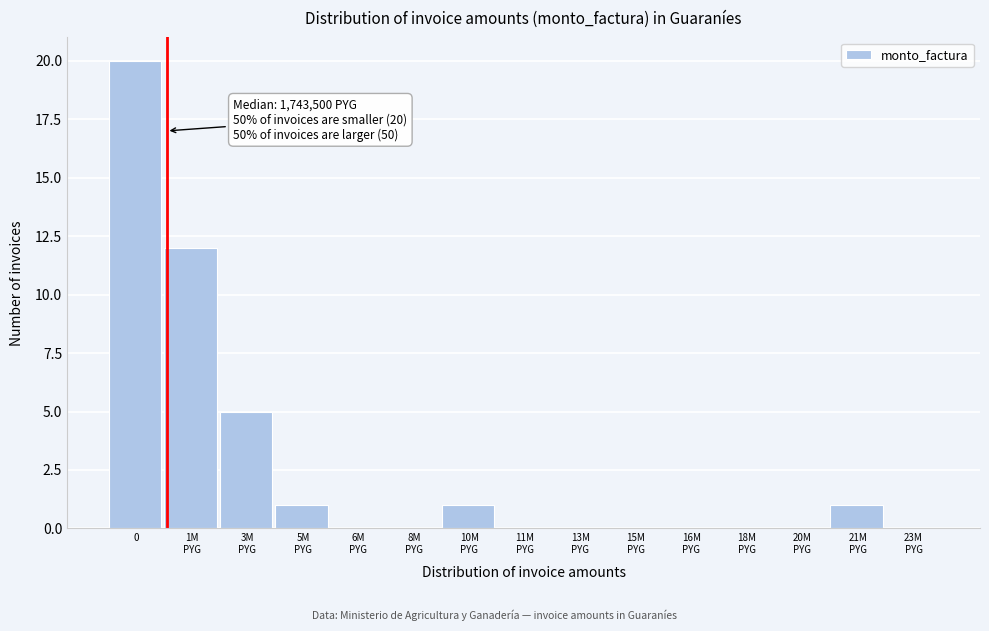

What is the sum of all values?

40